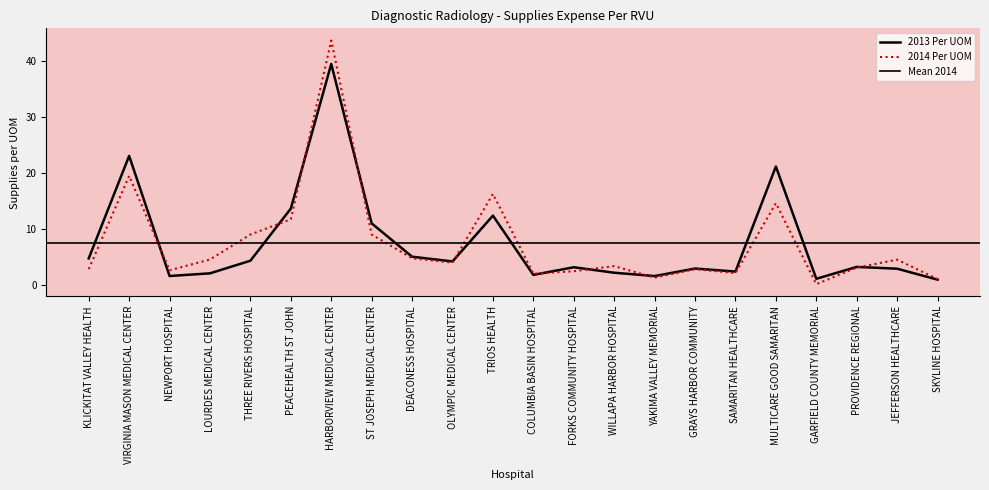

How many times do 2014 Per UOM and 2013 Per UOM cross each other?

9